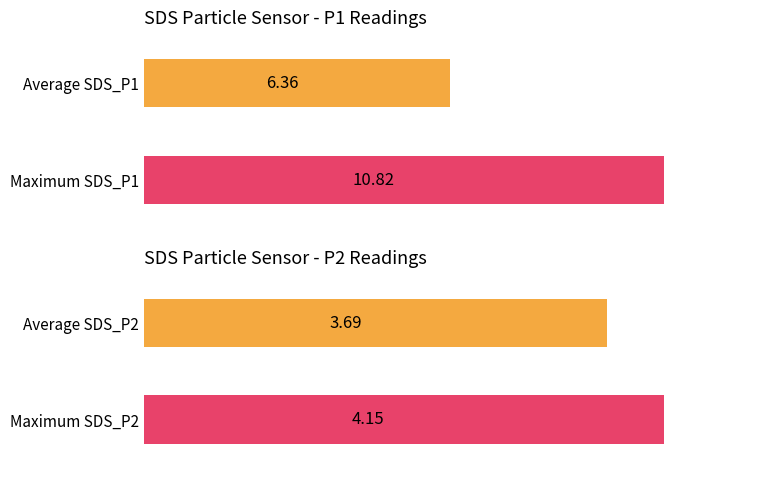

Is the value of SDS_P1 at 00:31 greater than the value of SDS_P2 at 00:31?

Yes